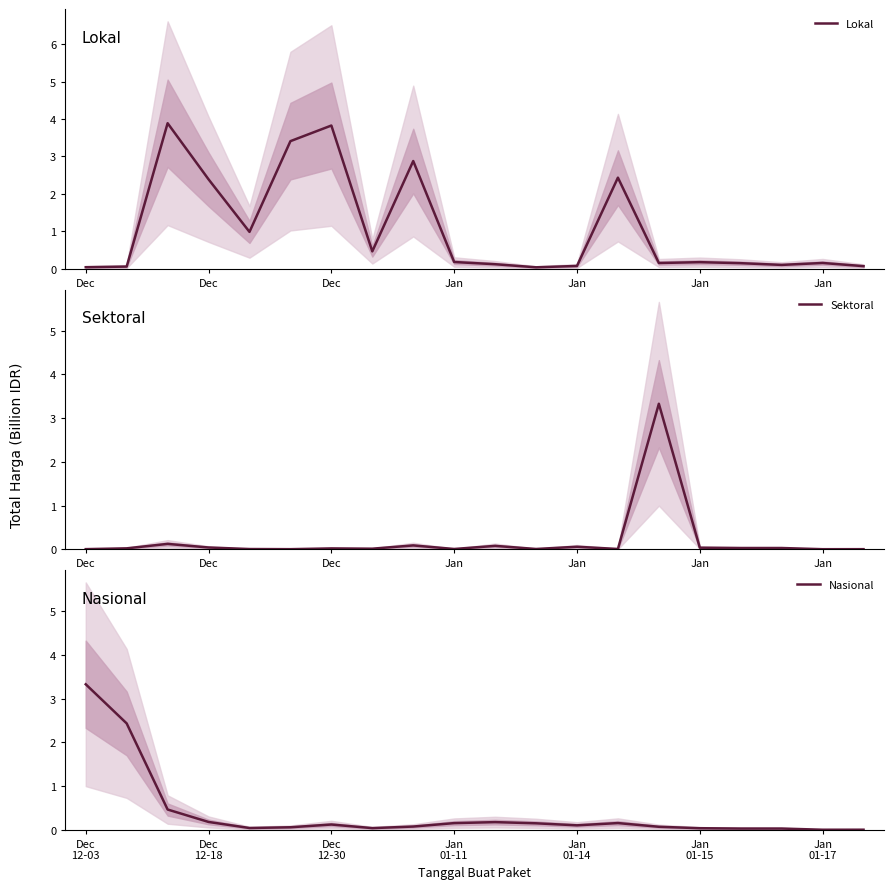

Which series ends up on top after the final intersection of Nasional and Sektoral?

Sektoral